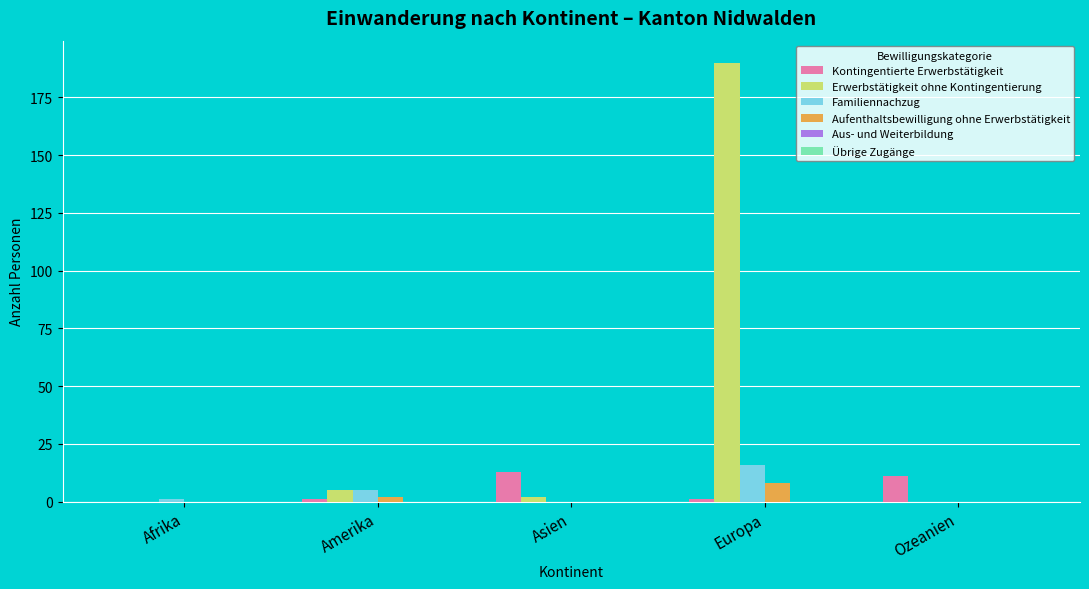

Are the bars horizontal?

No